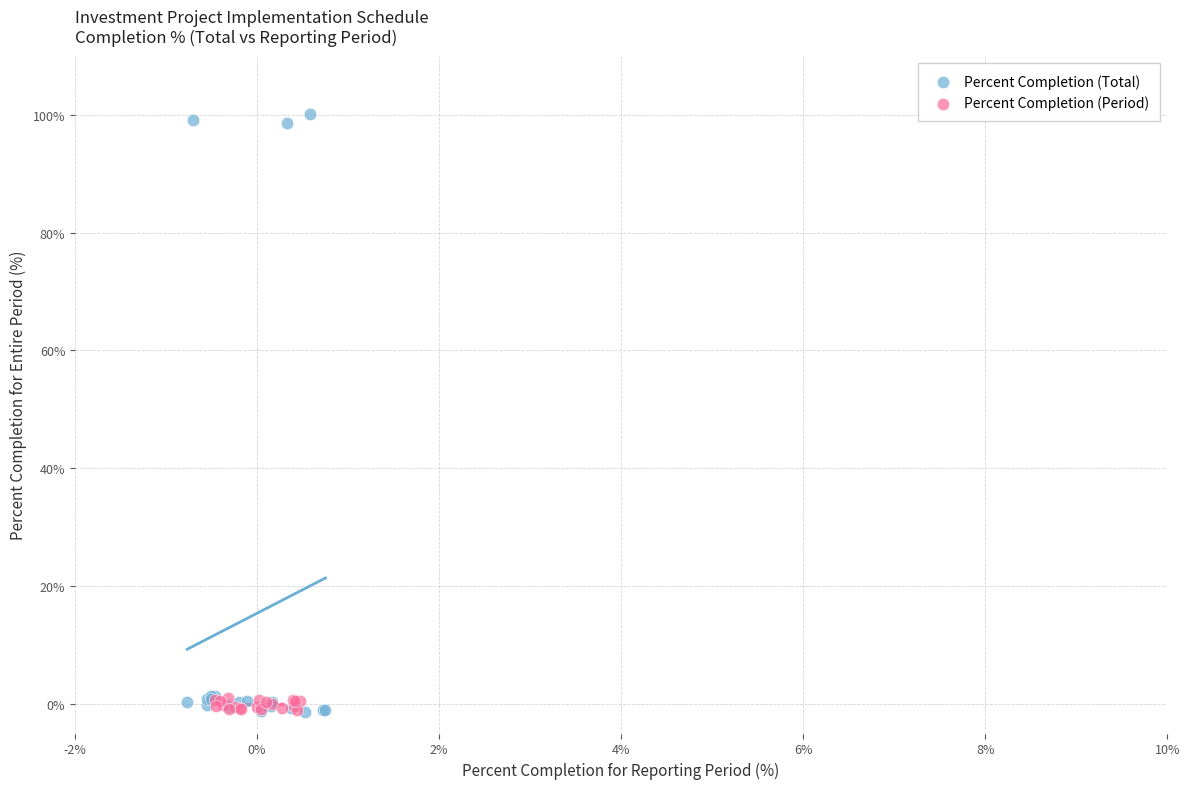

Which series reaches the maximum Y coordinate?

Percent Completion (Total)